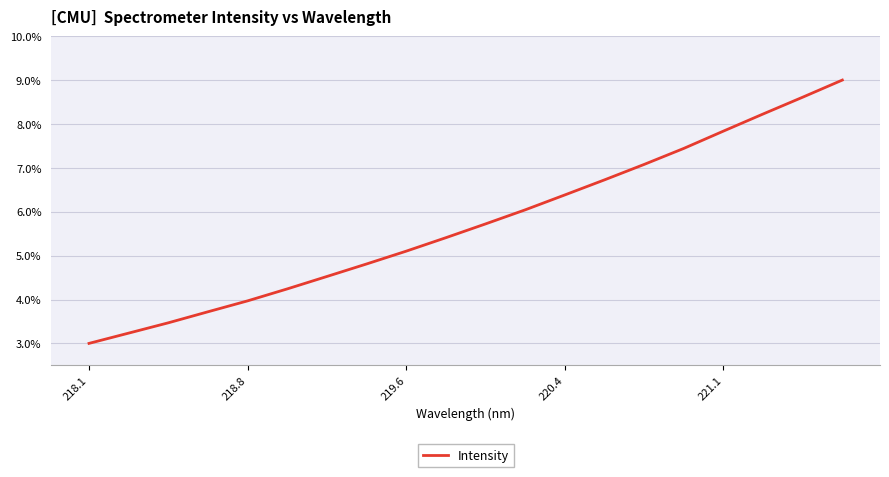

What is the maximum value shown in the chart?

9.0